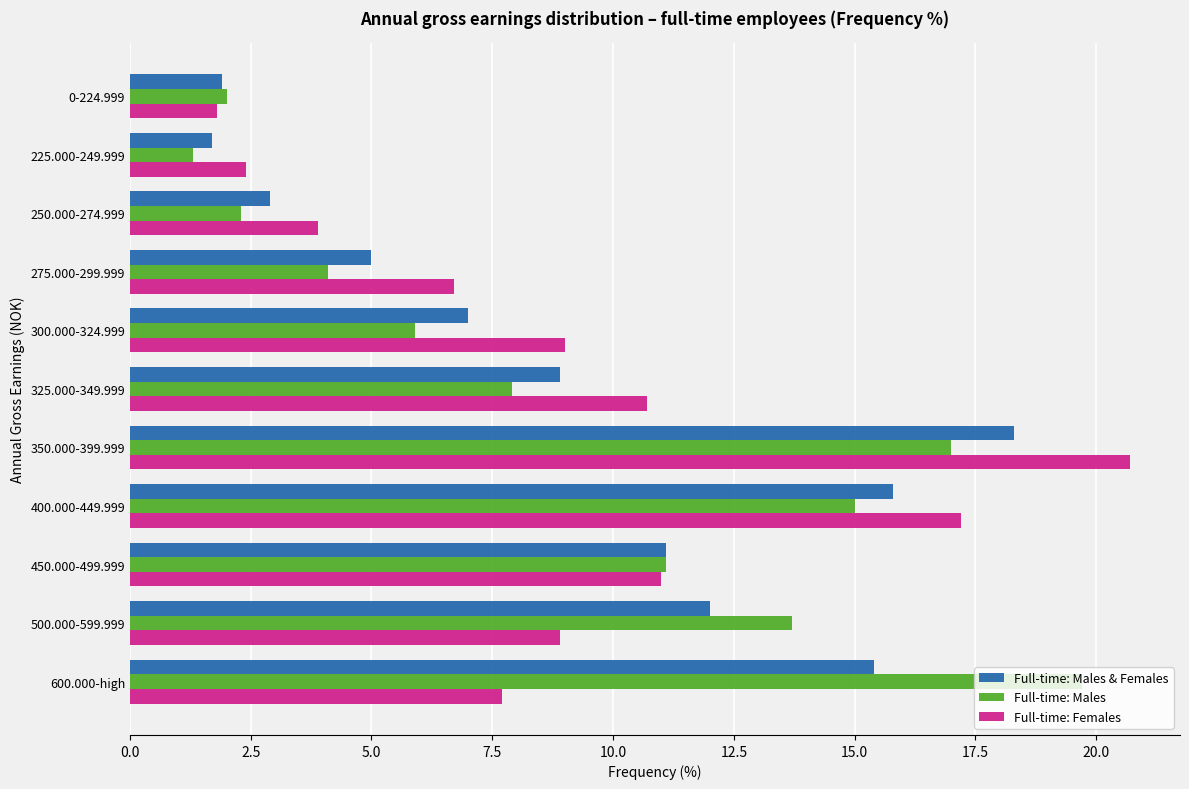

What is the sum of all Full-time: Males & Females values?

100.0